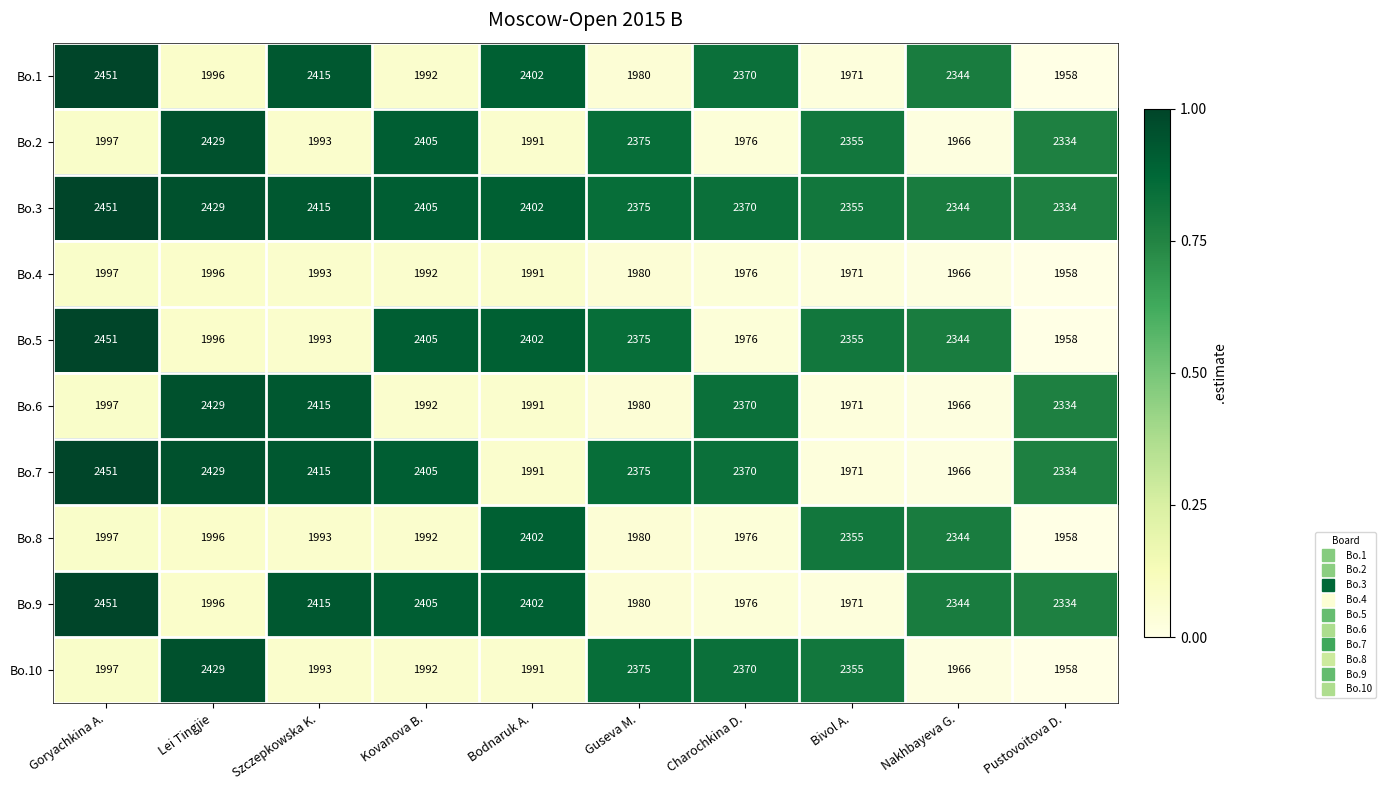

What is the sum of all Bo.3 values?

23880